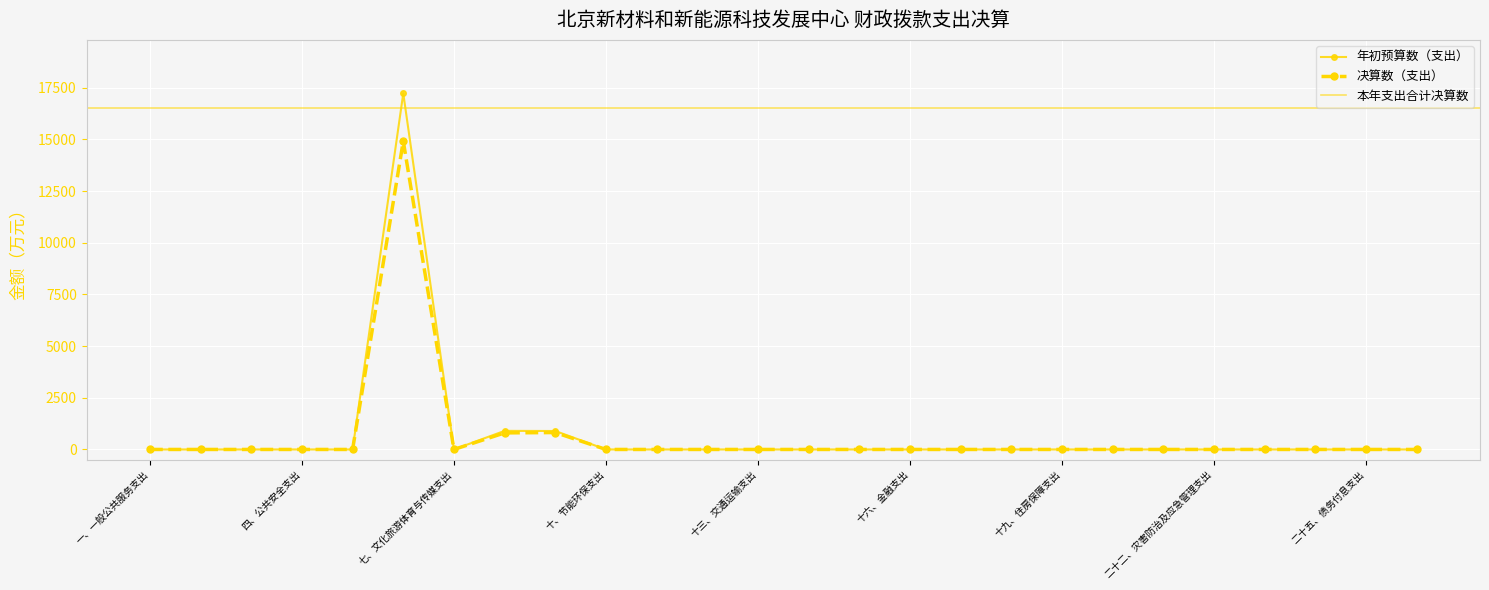

True or false: 年初预算数（支出） and 决算数（支出） cross at least once.

False